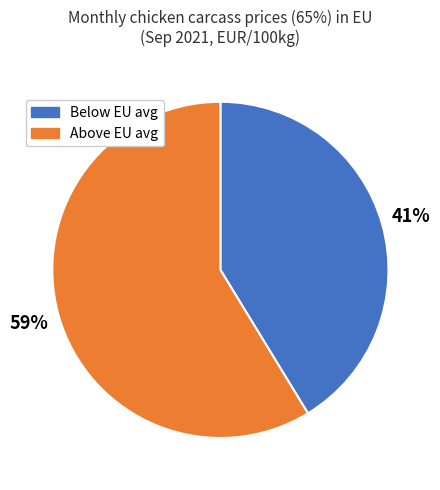

Is there a majority slice in this chart?

Yes